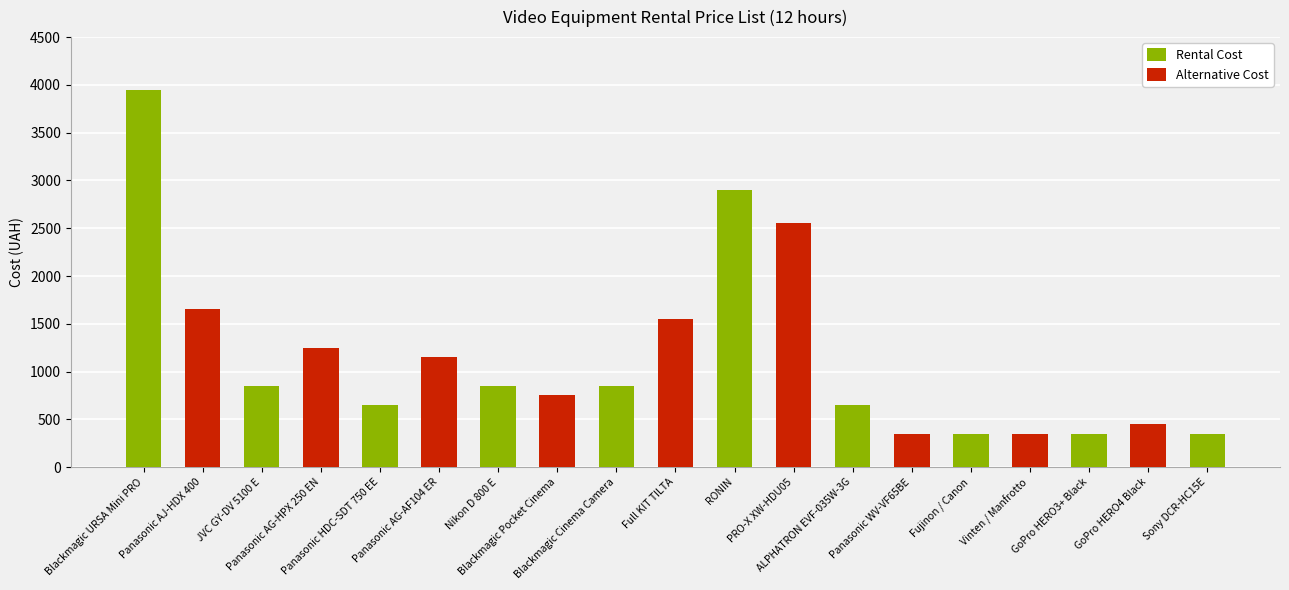

What is the sum of the values at Fujinon / Canon and Full KIT TILTA?

1900